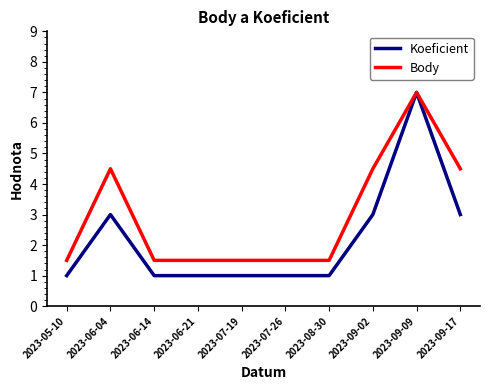

At which label does Koeficient reach its peak?

2023-09-09